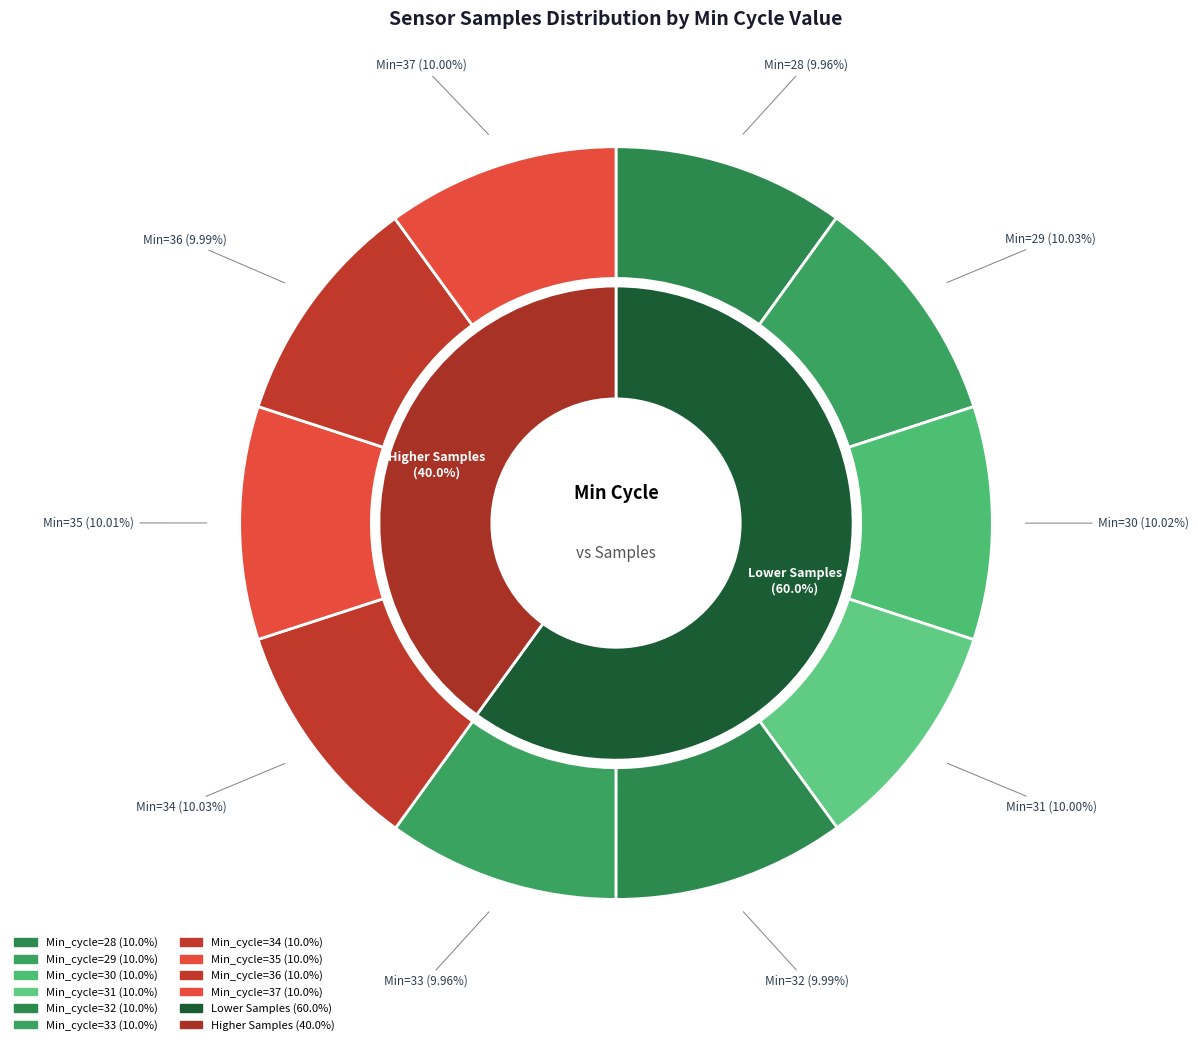

How much of the chart is everything except Min_cycle=33?

90.0%